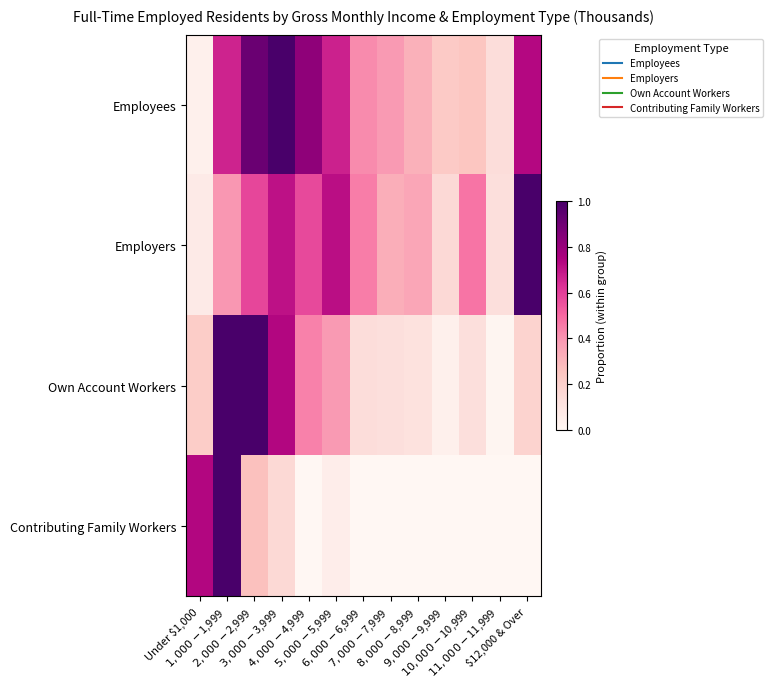

Between $11,000-$11,999 and $9,000-$9,999, which is larger?

$9,000-$9,999